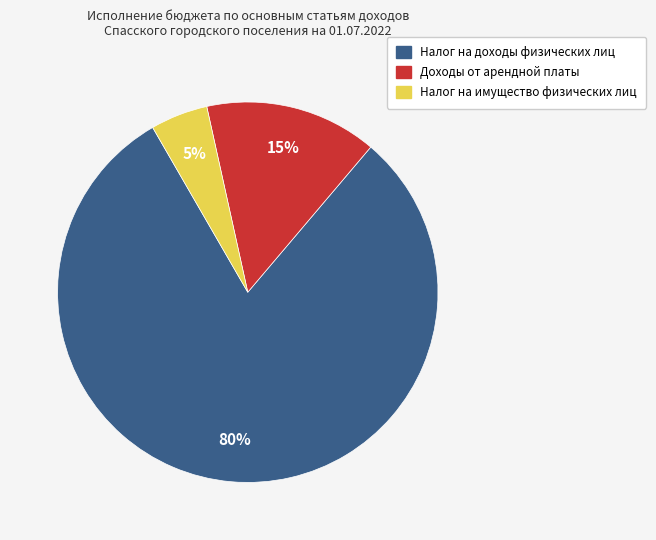

True or false: Налог на доходы физических лиц accounts for 80% of the total.

True